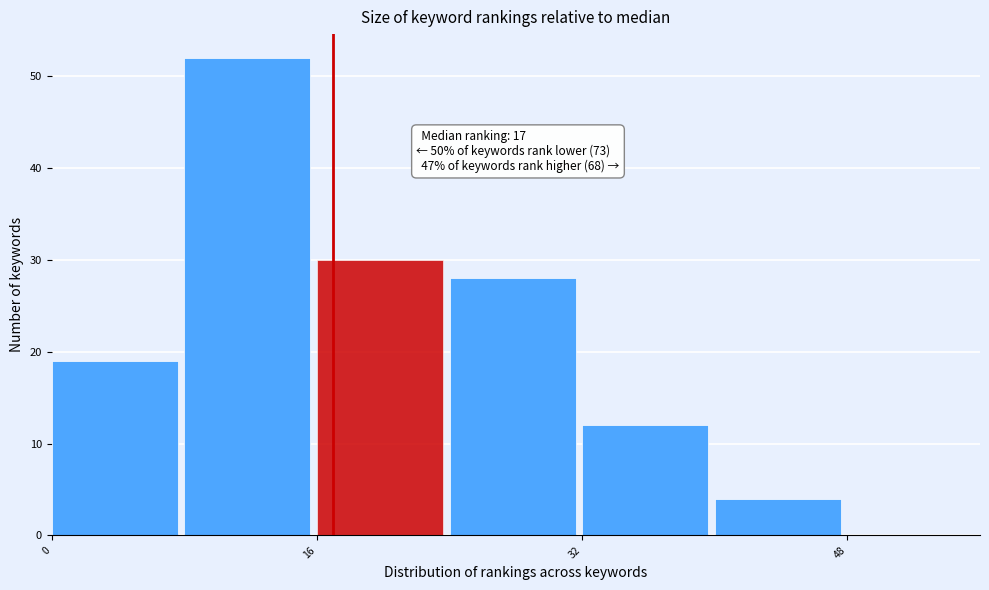

Over which range of the x-axis is the bar tallest?

8 to 16